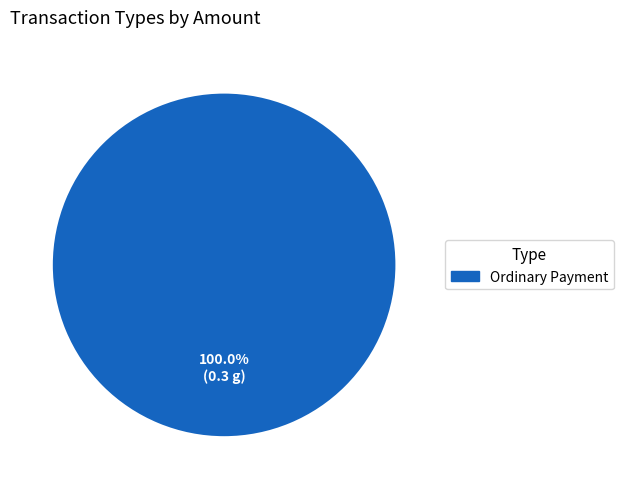

How many segments does this pie chart have?

1